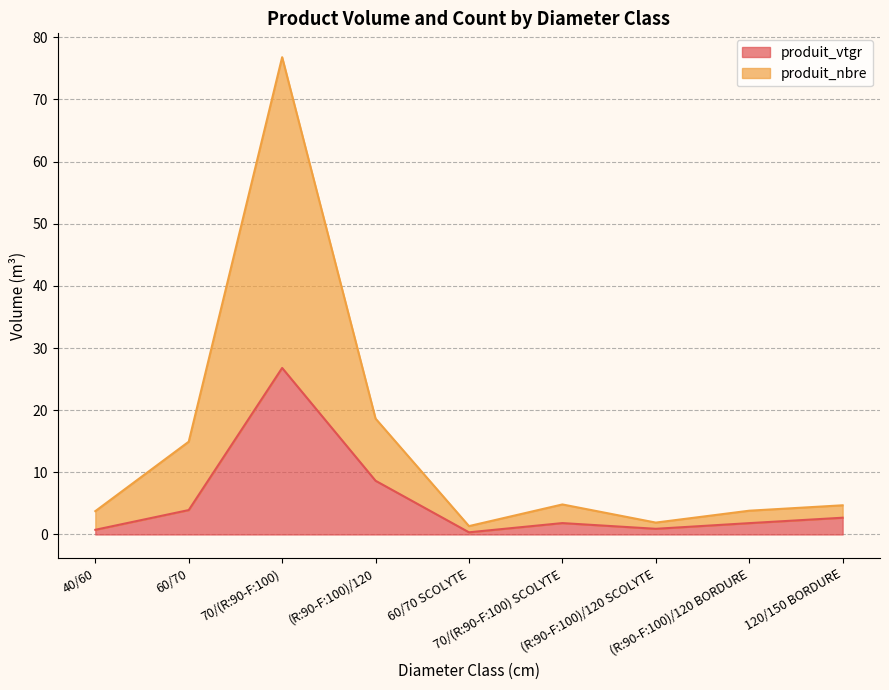

What is the difference between the maximum and minimum values in the produit_nbre series?

75.4